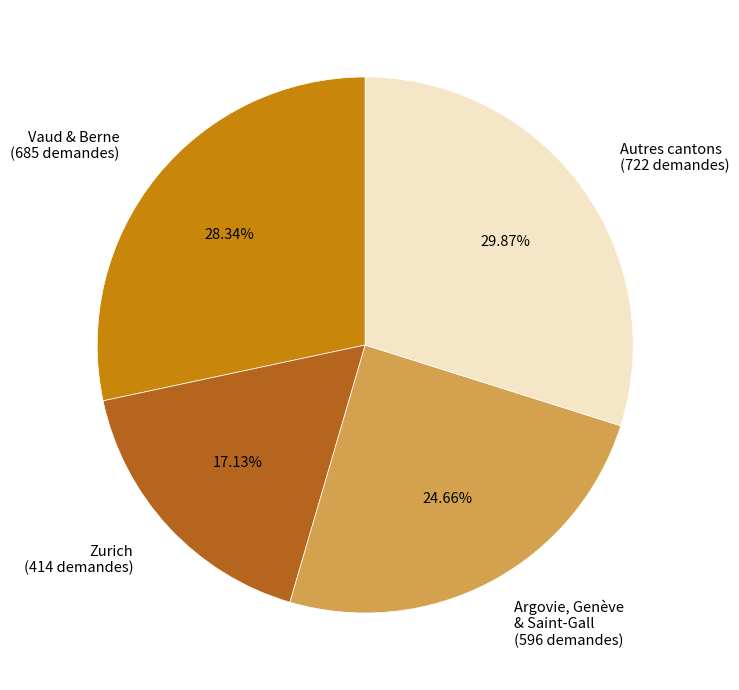

Which category has the smallest portion of the pie?

Zurich (414 demandes)